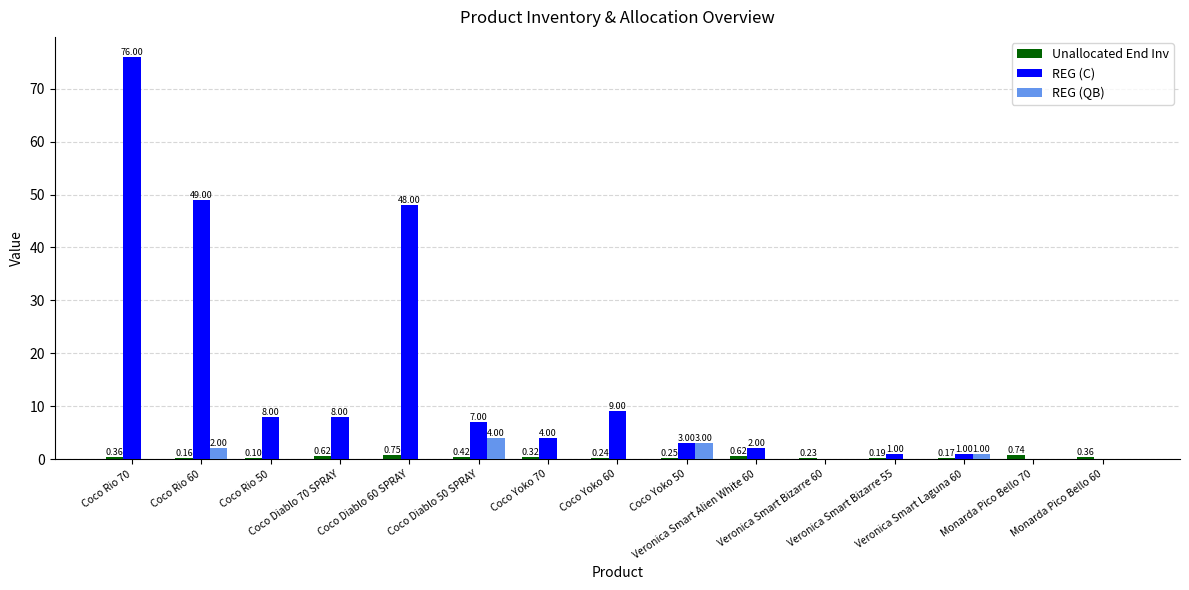

Which series has the largest total across all categories?

REG (C)